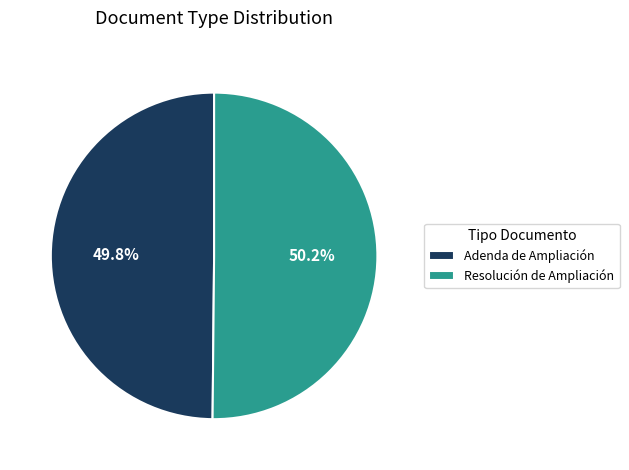

How many slices are in this pie chart?

2